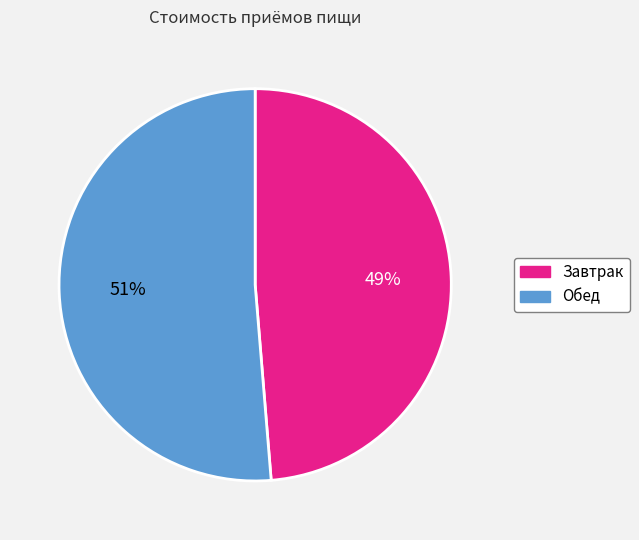

To the nearest percent, what is the combined percentage of Обед and Завтрак?

100%